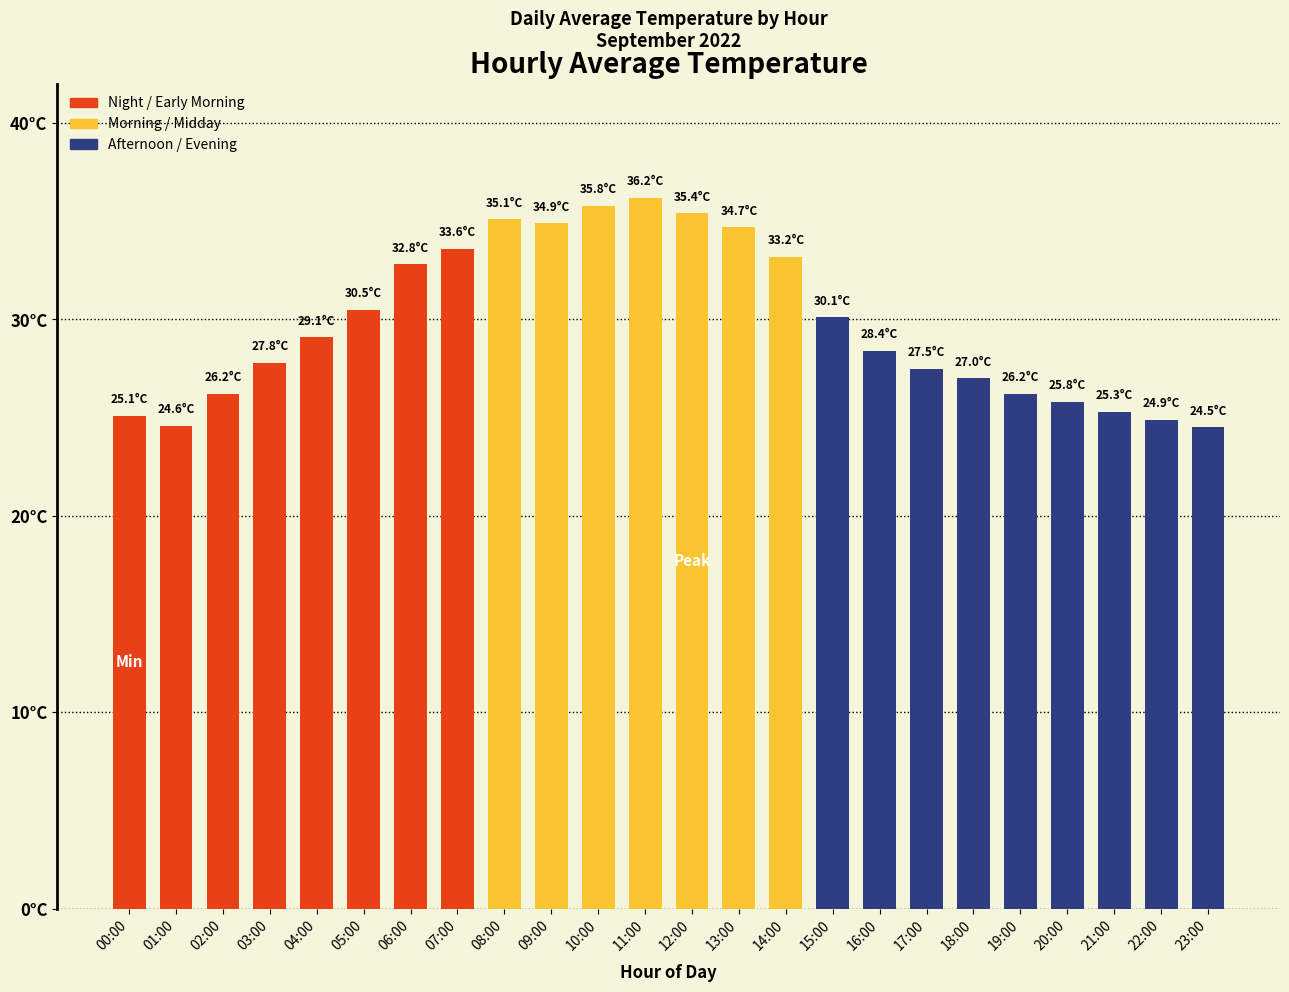

What is the change in value from 10:00 to 20:00?

-10.0